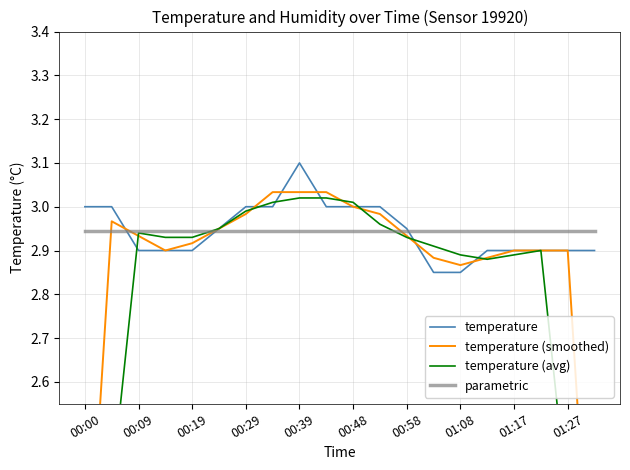

What is the lowest value of the temperature (avg) series?

1.7